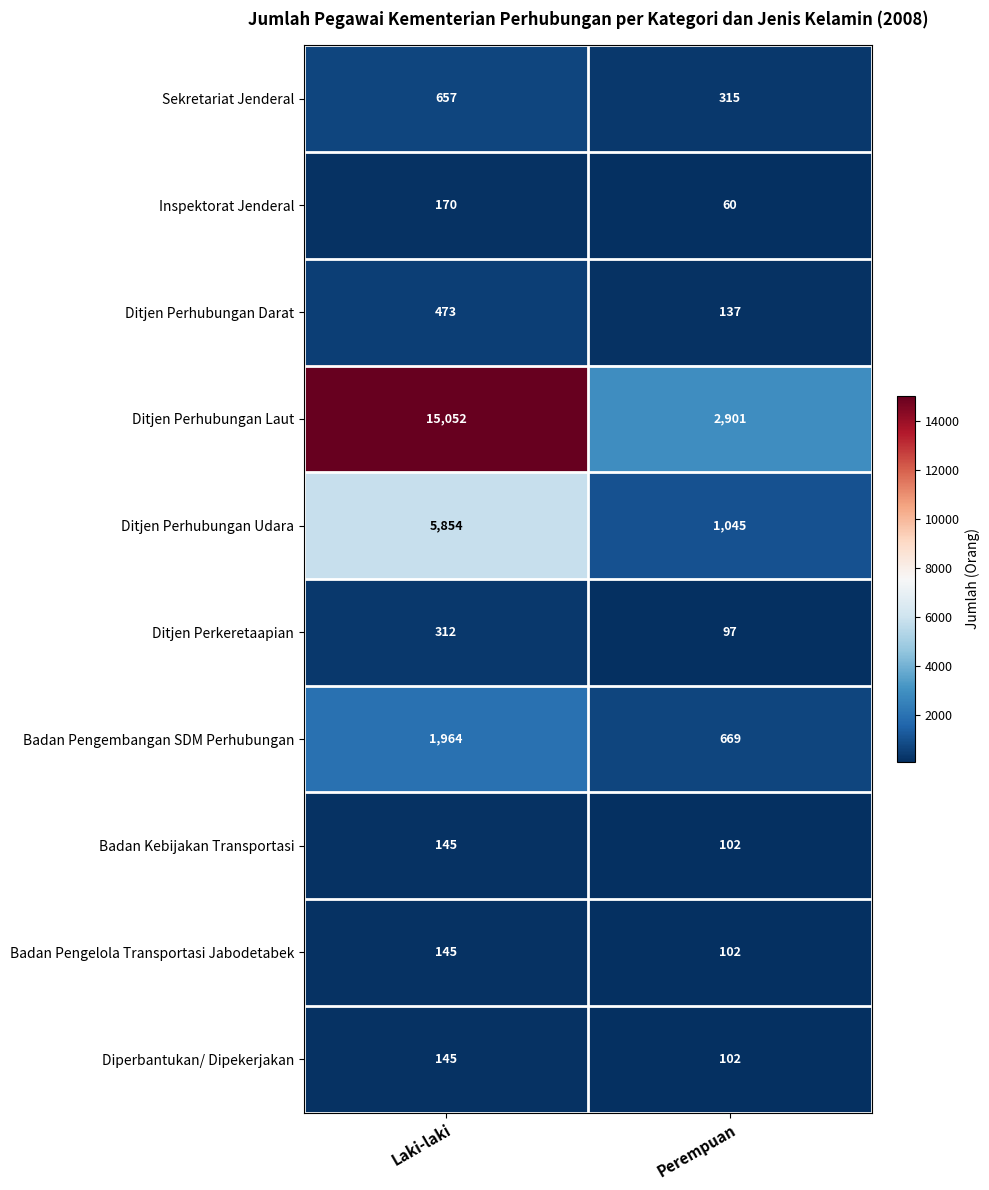

What is the smallest value displayed?

60